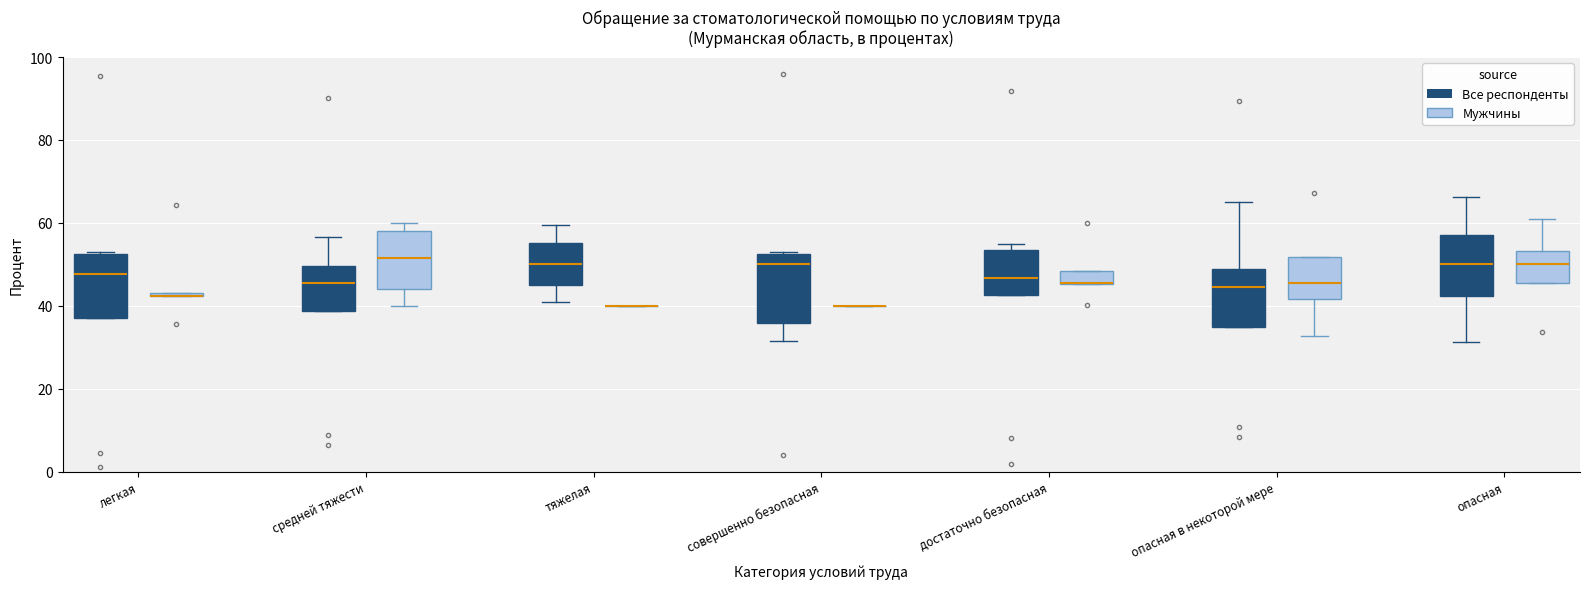

Where does the upper whisker of the box for опасная в некоторой мере (Все респонденты) end on the y-axis? The values are not printed on the chart, so give them approximately, as read against the axis.

66